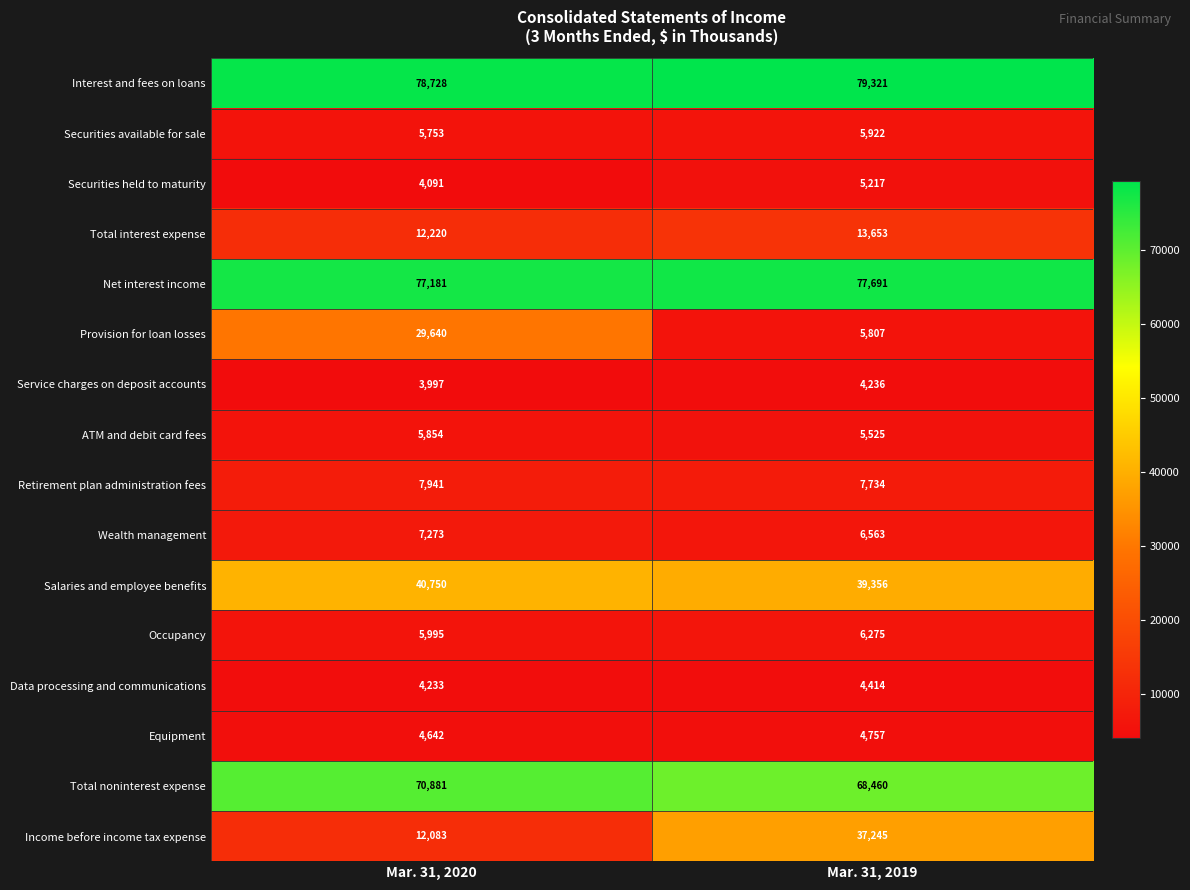

What is the total value across all series at Mar. 31, 2020?

371262